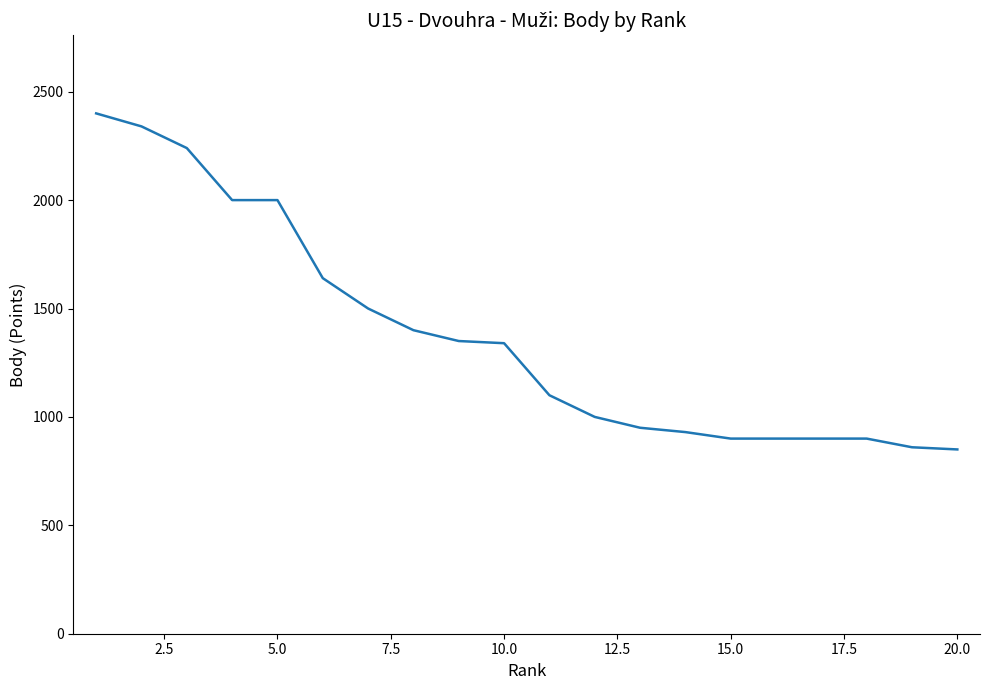

What is the difference between the maximum and second lowest values?

1540